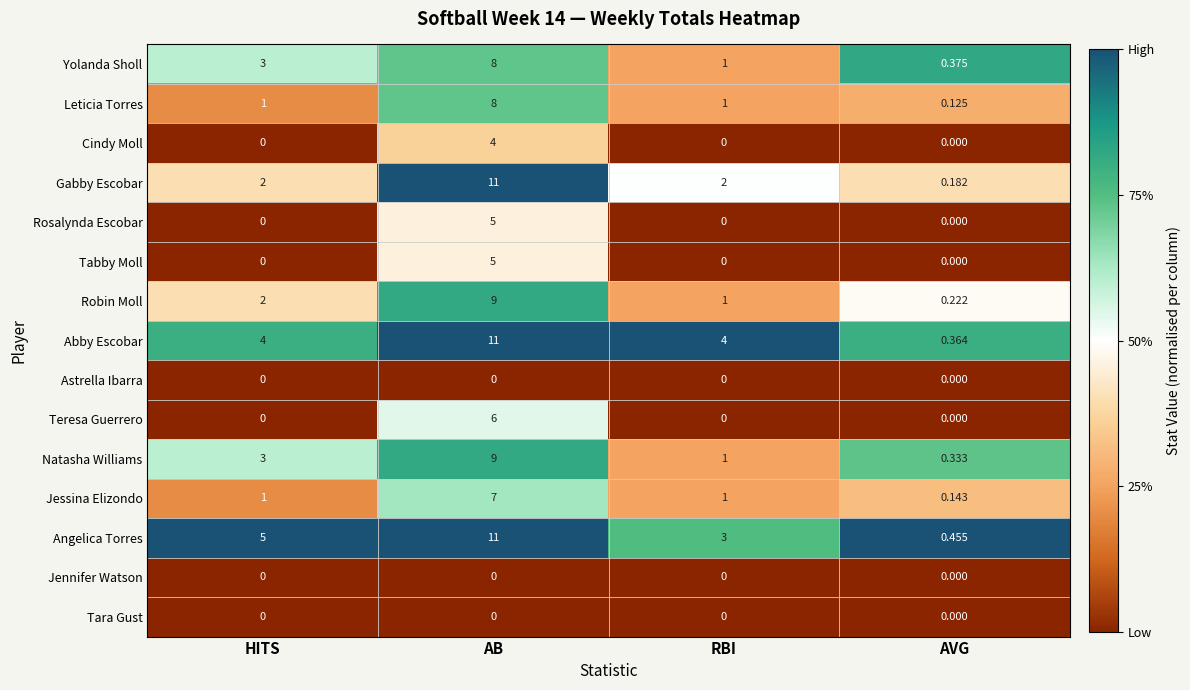

Which series has the largest range (max minus min)?

Gabby Escobar